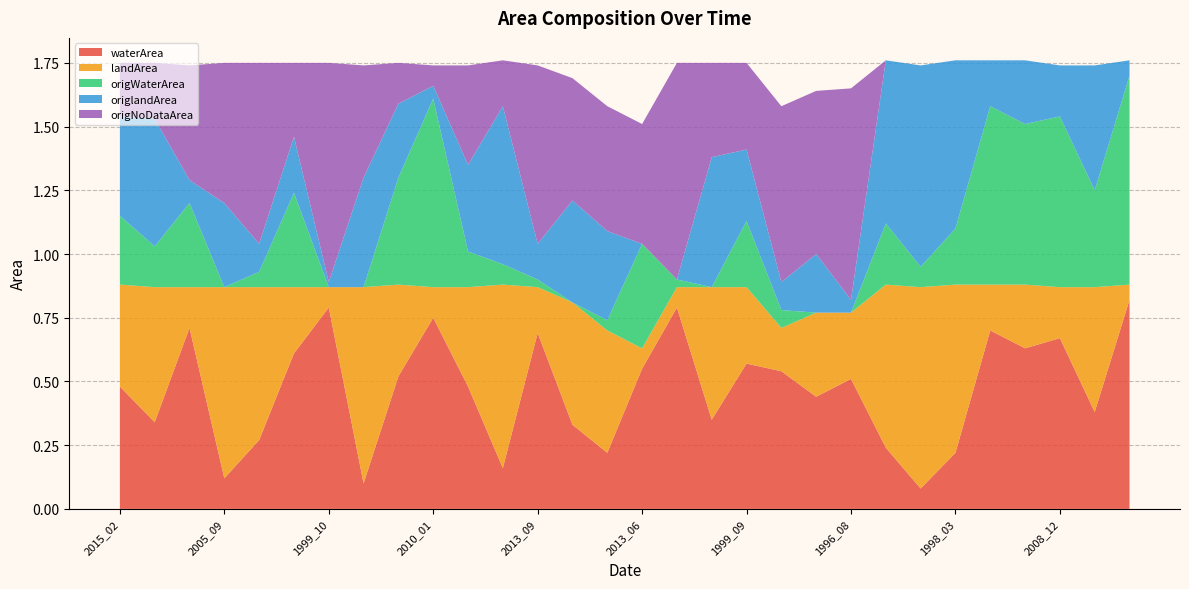

The waterArea series shows 0.8 at 2013_06. True or false?

False